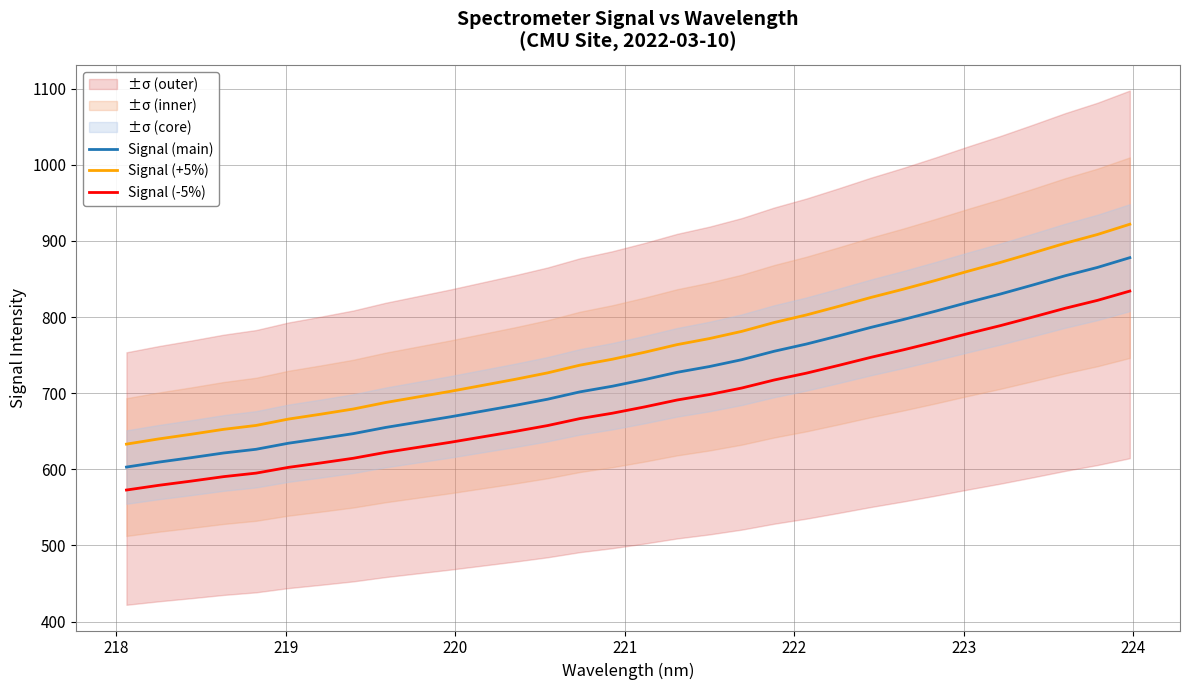

True or false: Signal (main) and Signal (-5%) intersect in this chart.

False